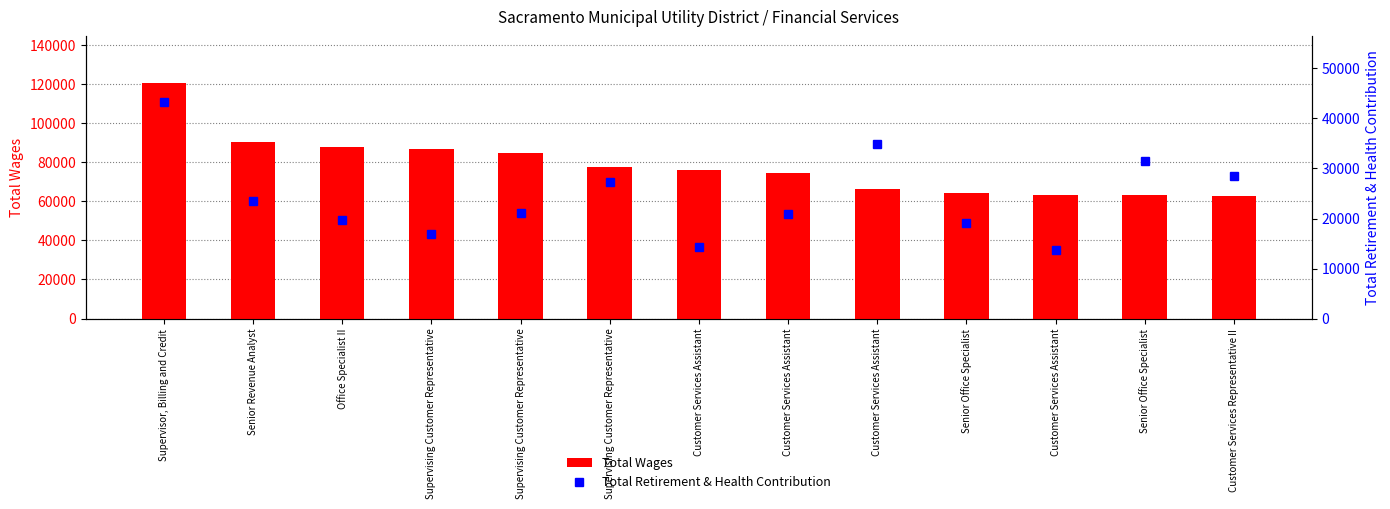

The value of Total Wages at Supervising Customer Representative is 120302. True or false?

False